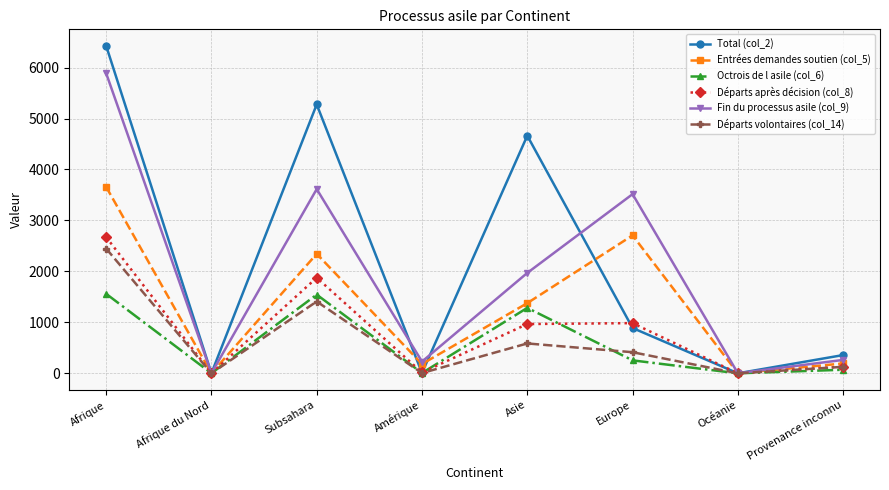

How many lines are shown in the chart?

6